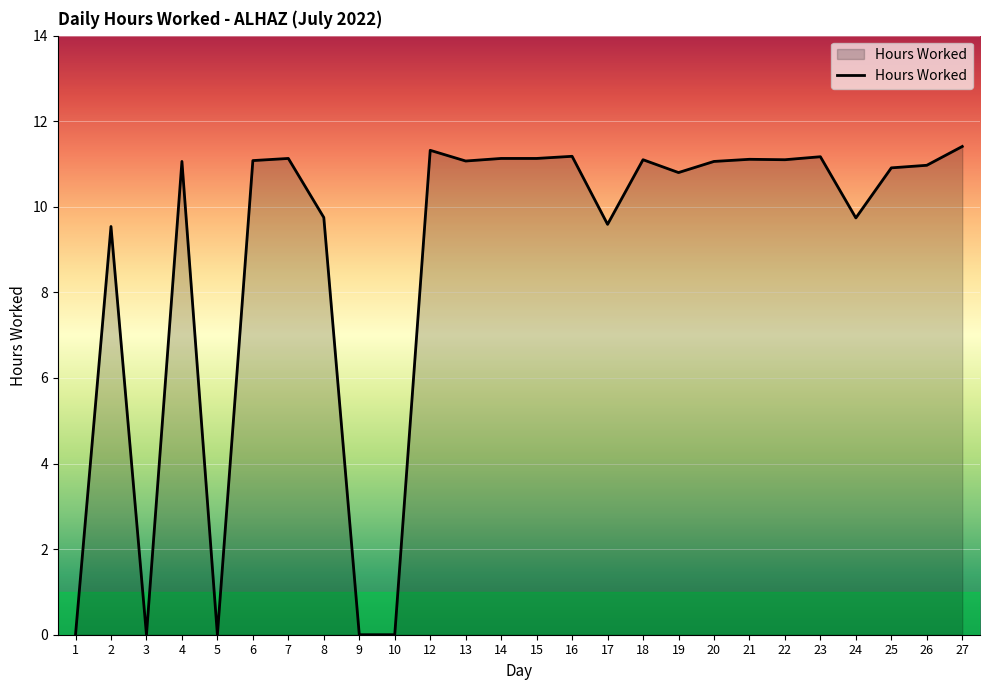

The chart shows a value of 3.7 at 22. True or false?

False